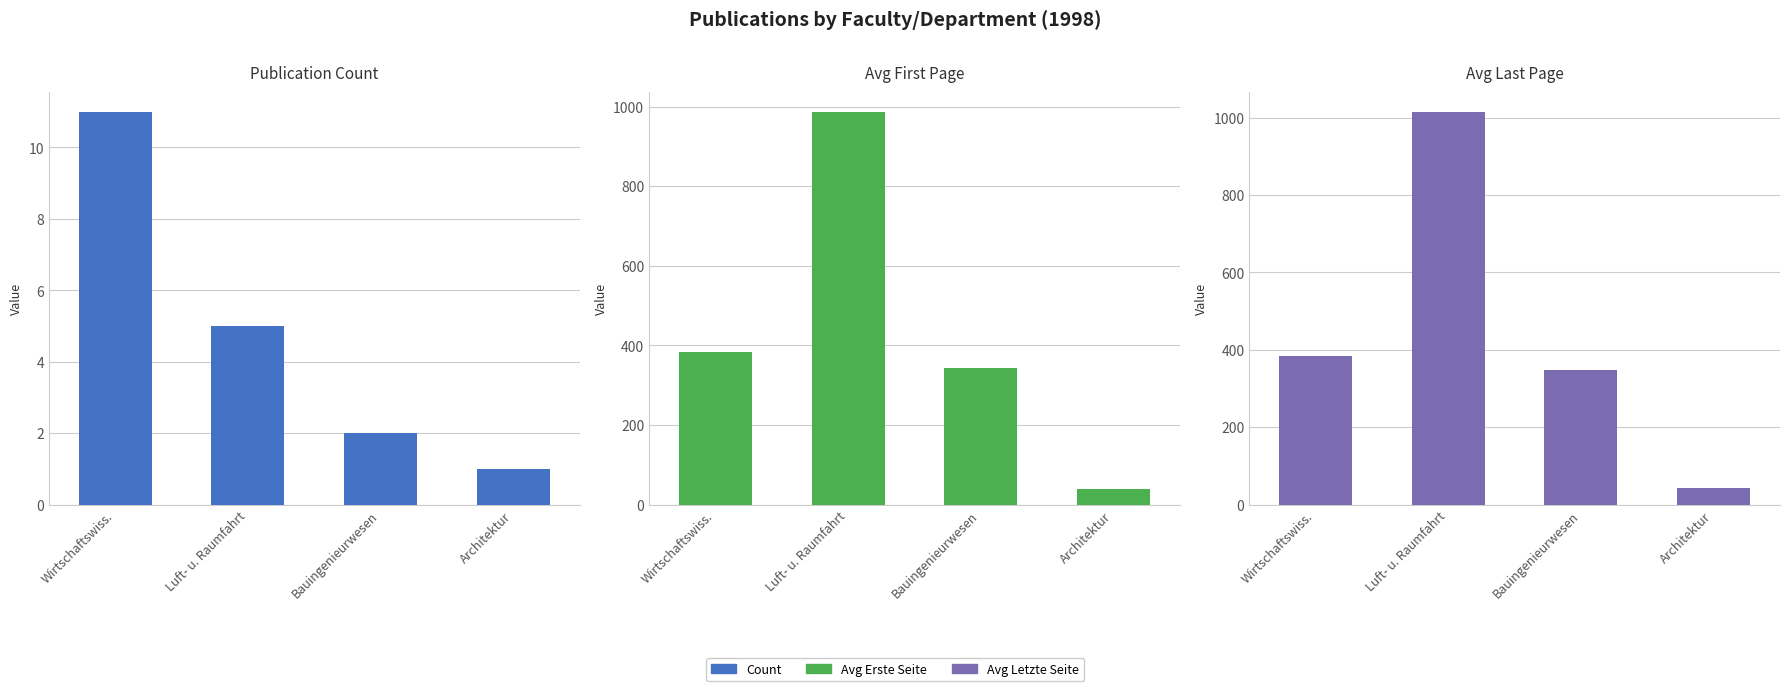

Rank the categories by Avg Letzte Seite value from highest to lowest.

Luft- u. Raumfahrt, Wirtschaftswiss., Bauingenieurwesen, Architektur